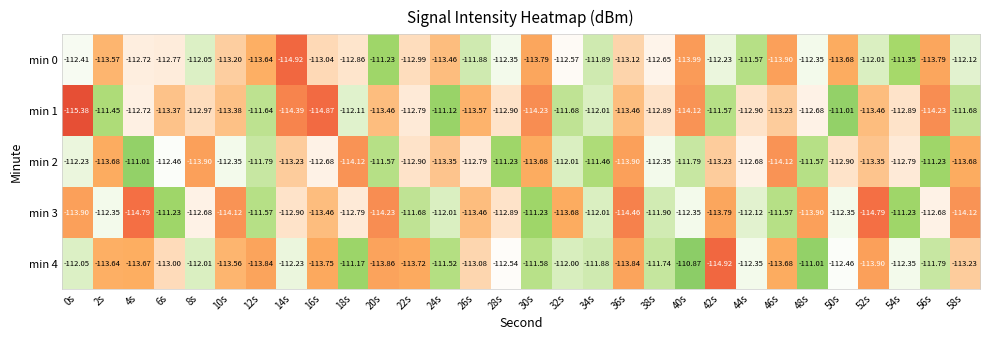

Is the value of min 3 at 42s greater than the value of min 0 at 16s?

No